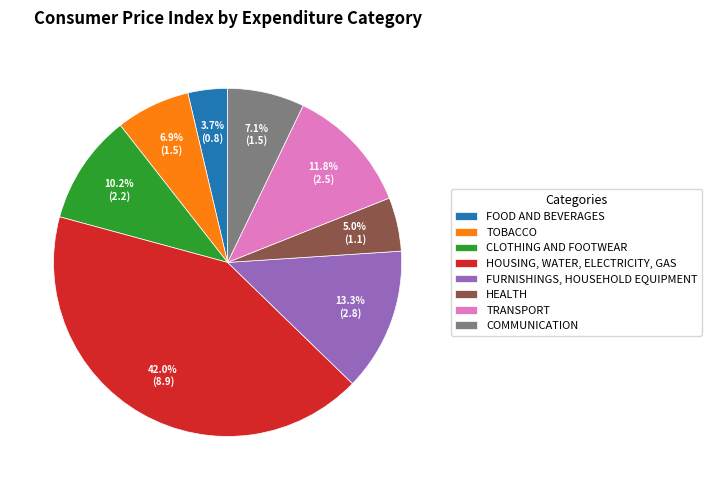

Does any single category account for the majority?

No